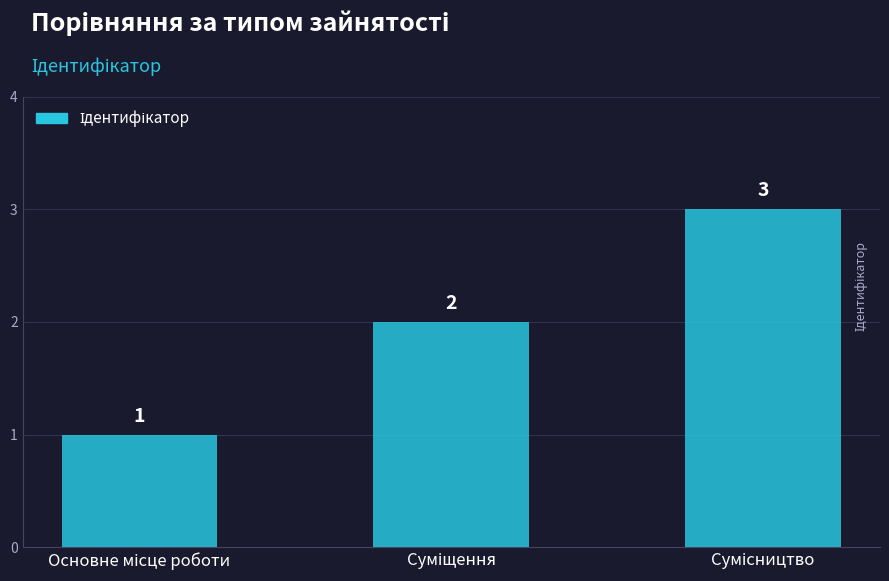

Count the values in the range 1 to 3.

3